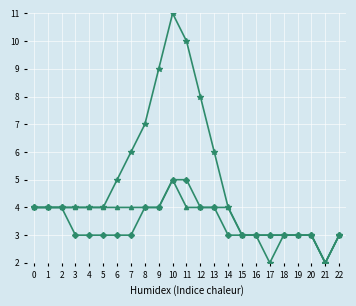

At which category does the chart reach its peak across all series?

10